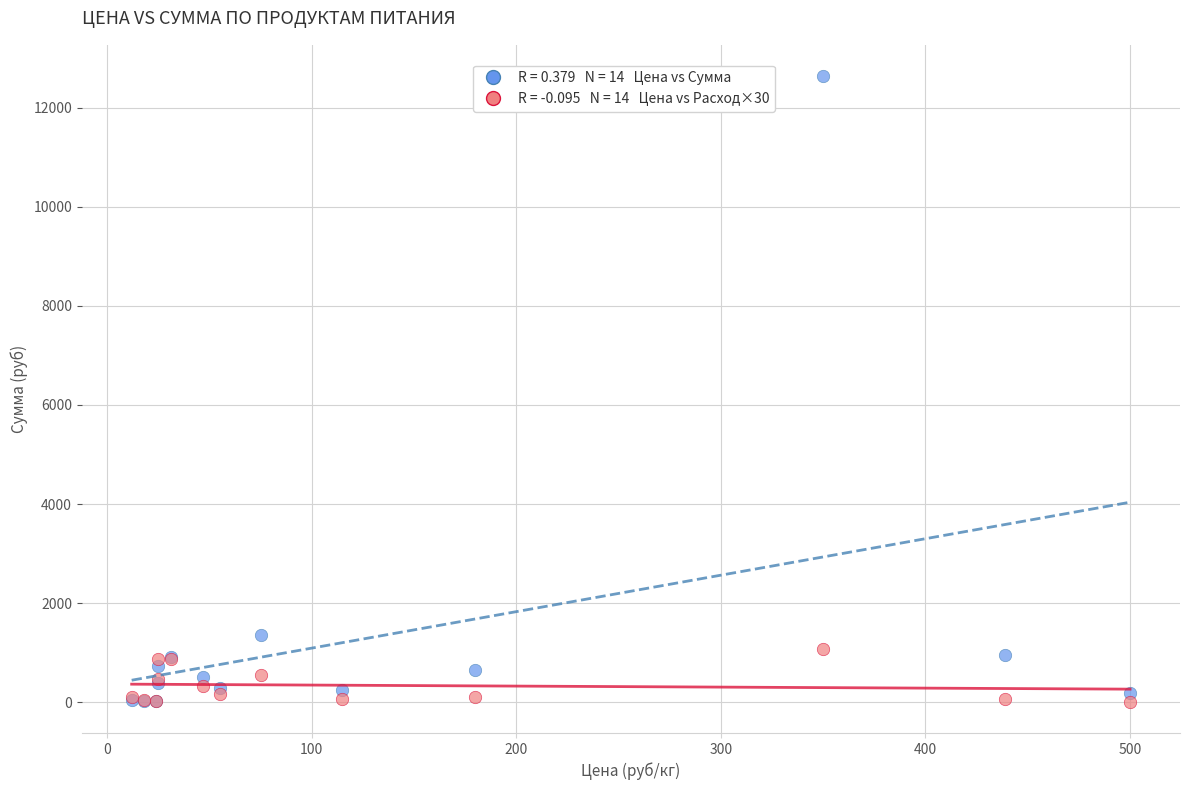

Across all series, what Y value is closest to 6322?

1353.8